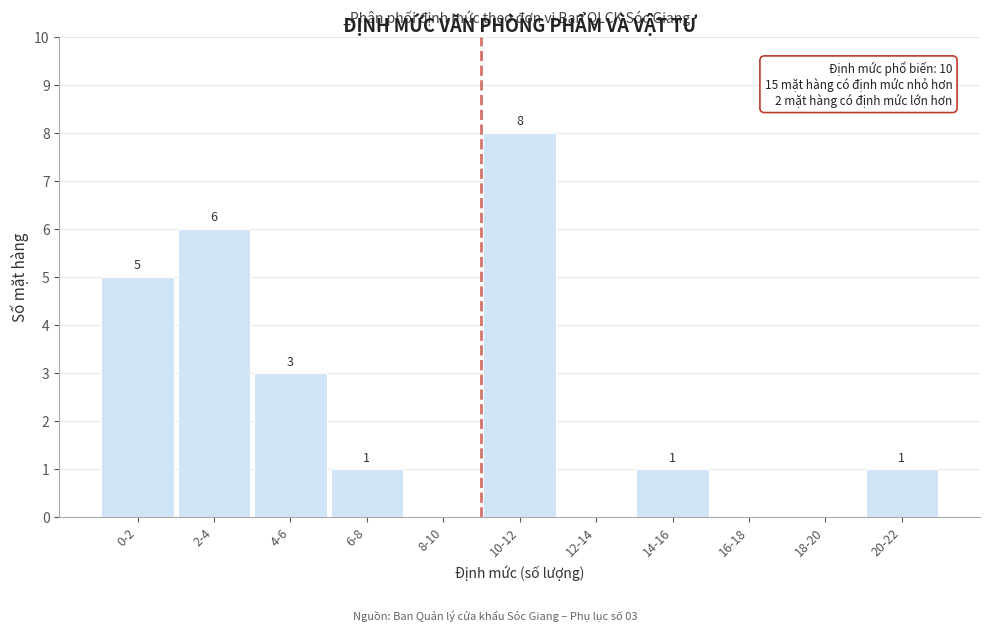

Reading left to right, transcribe all the data shown in this chart.

0-2=5	2-4=6	4-6=3	6-8=1	8-10=0	10-12=8	12-14=0	14-16=1	16-18=0	18-20=0	20-22=1